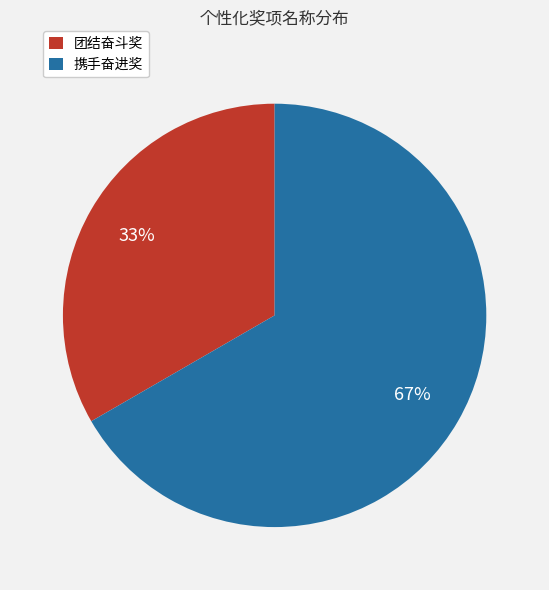

To the nearest percent, what is the combined percentage of 团结奋斗奖 and 携手奋进奖?

100%